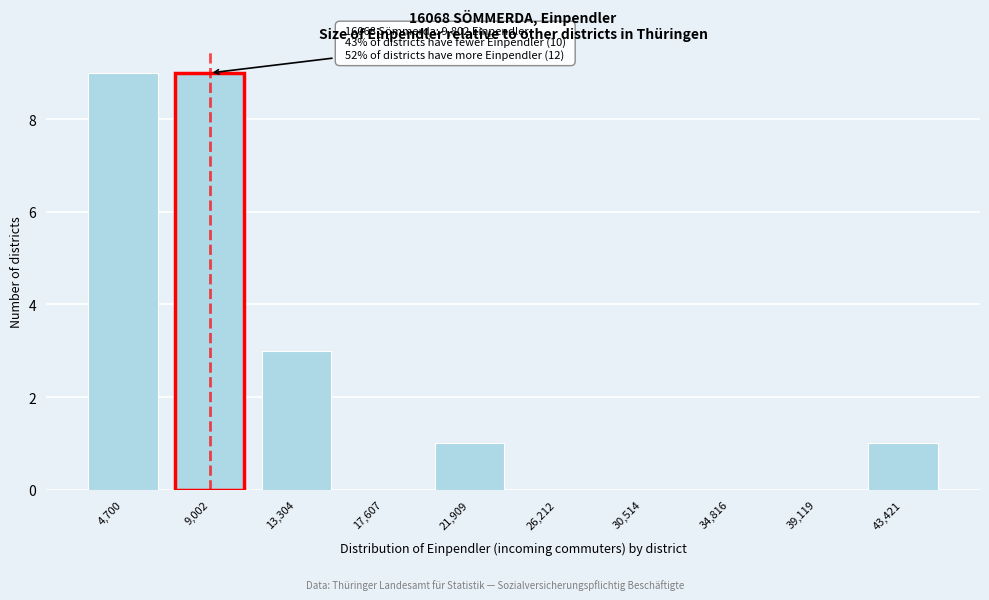

Reading right to left, list all the values displayed in this chart.

43,421=1	39,119=0	34,816=0	30,514=0	26,212=0	21,909=1	17,607=0	13,304=3	9,002=9	4,700=9